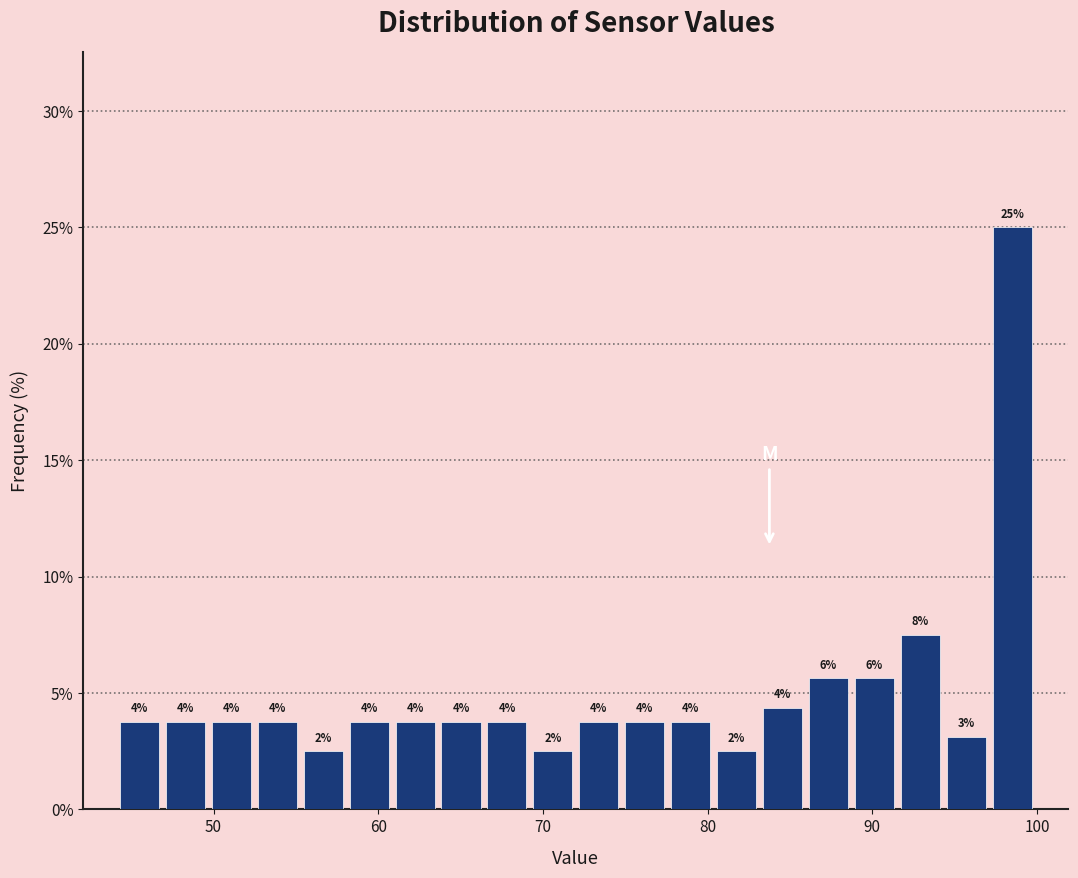

Read against the x-axis, roughly where is the centre of the tallest bar?

99